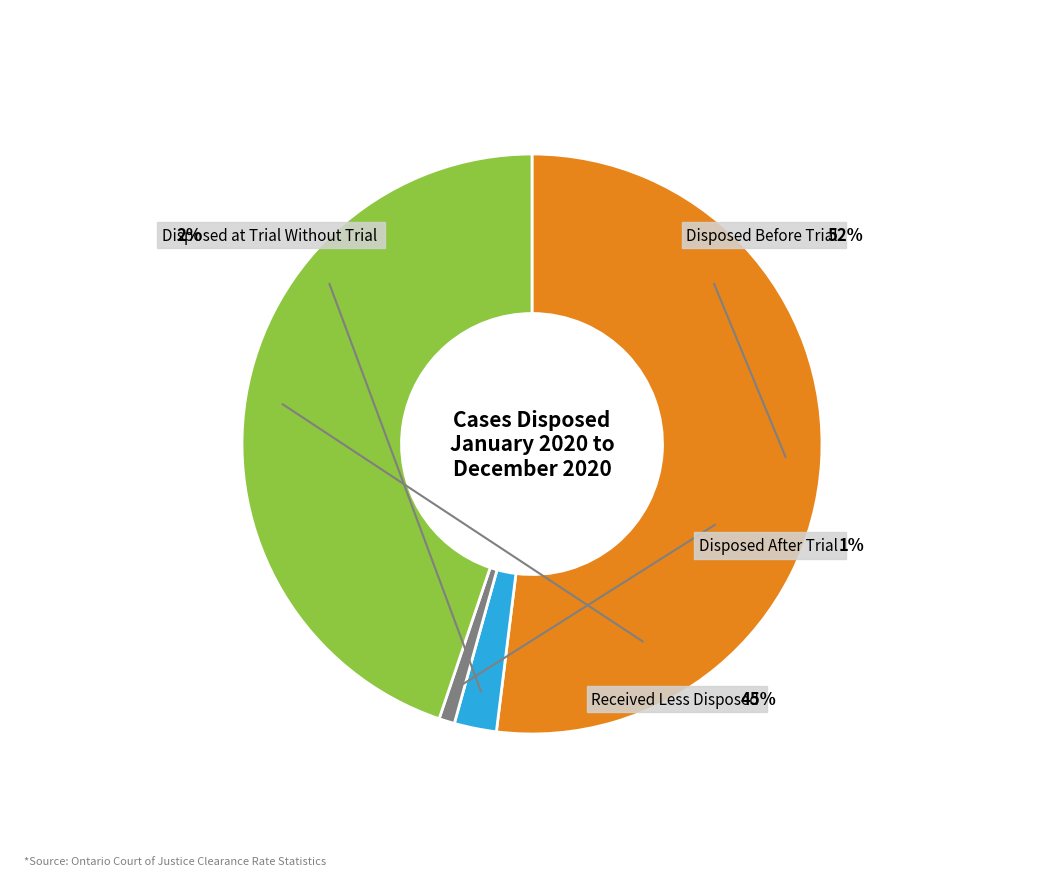

Do Received Less Disposed and Disposed at Trial Without Trial together represent more than half of the pie?

No